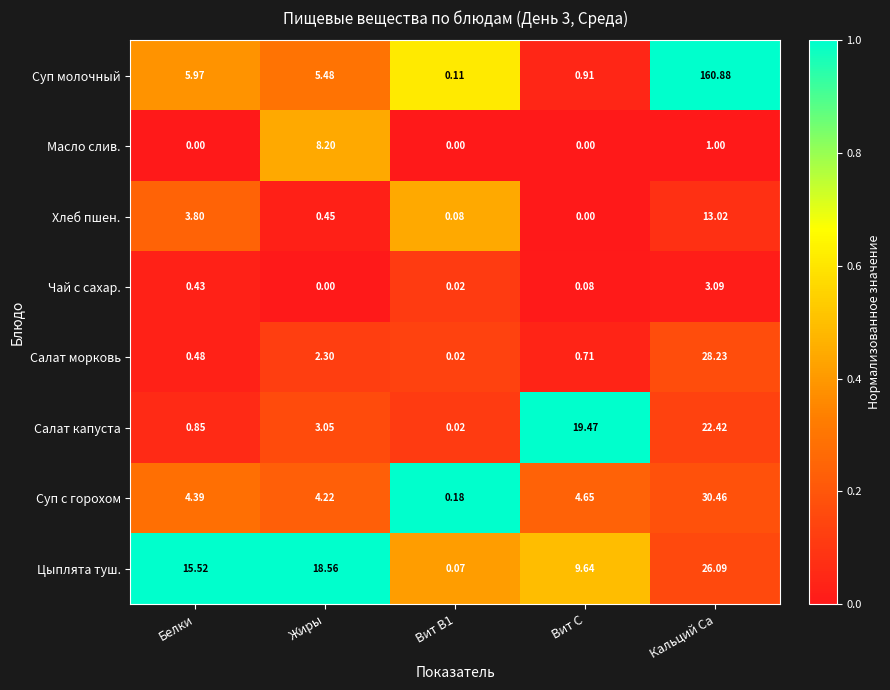

Which series changed the most between Белки and Кальций Са?

Суп молочный